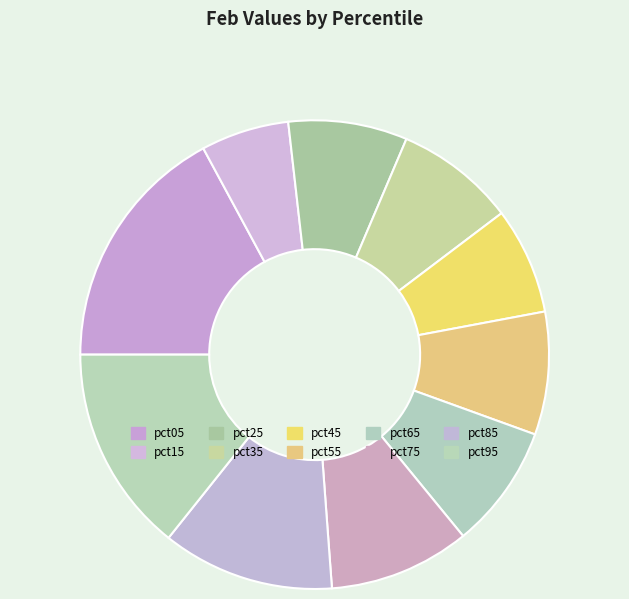

Is there a majority slice in this chart?

No